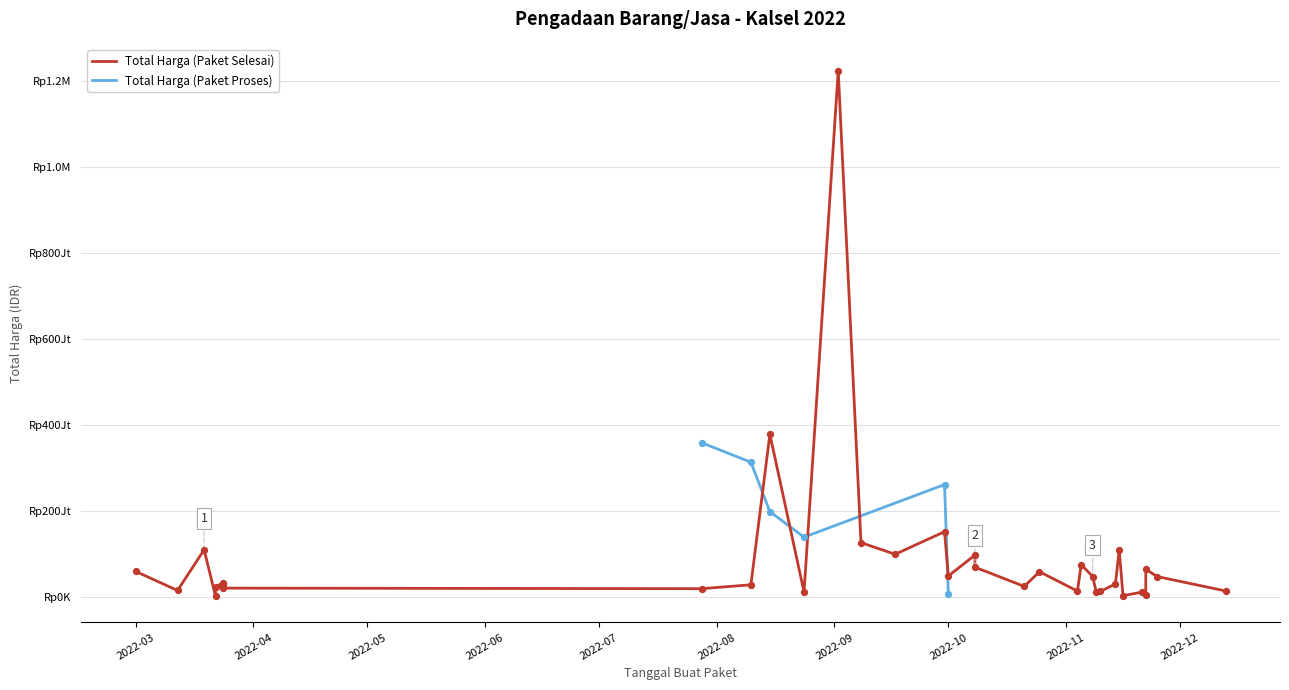

Which series has the widest spread of Y values?

Total Harga (Paket Selesai)